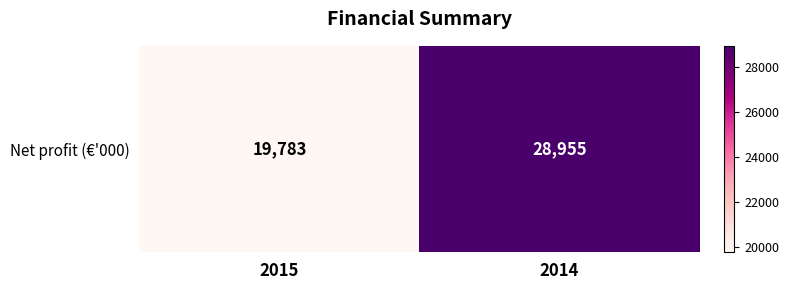

True or false: the data shows 28955 at 2014.

True